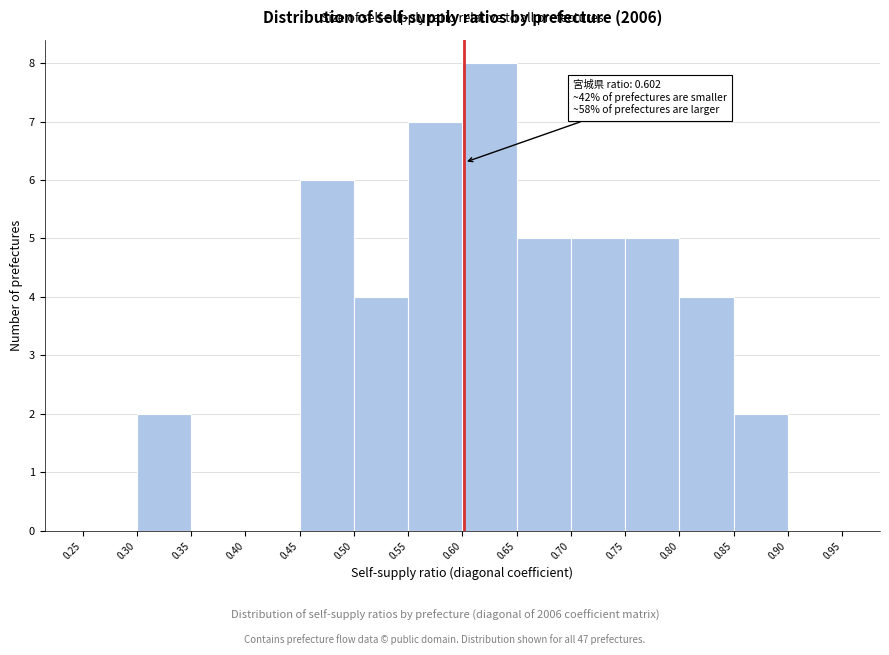

Over which range of the x-axis is the bar tallest?

0.60 to 0.65